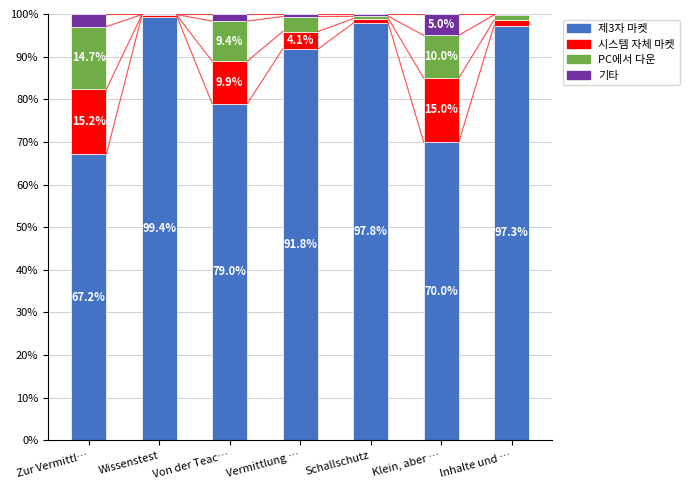

What is the total value across all series at Schallschutz?

100.0